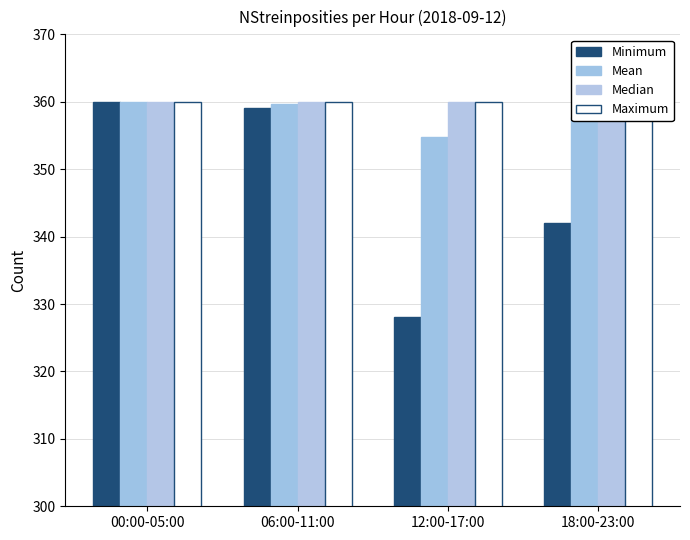

Reading left to right, what are all the values shown in this chart?

Minimum: 00:00-05:00=360.0	06:00-11:00=359.0	12:00-17:00=328.0	18:00-23:00=342.0
Mean: 00:00-05:00=360.0	06:00-11:00=359.7	12:00-17:00=354.7	18:00-23:00=357.8
Median: 00:00-05:00=360.0	06:00-11:00=360.0	12:00-17:00=360.0	18:00-23:00=360.0
Maximum: 00:00-05:00=360.0	06:00-11:00=360.0	12:00-17:00=360.0	18:00-23:00=360.0